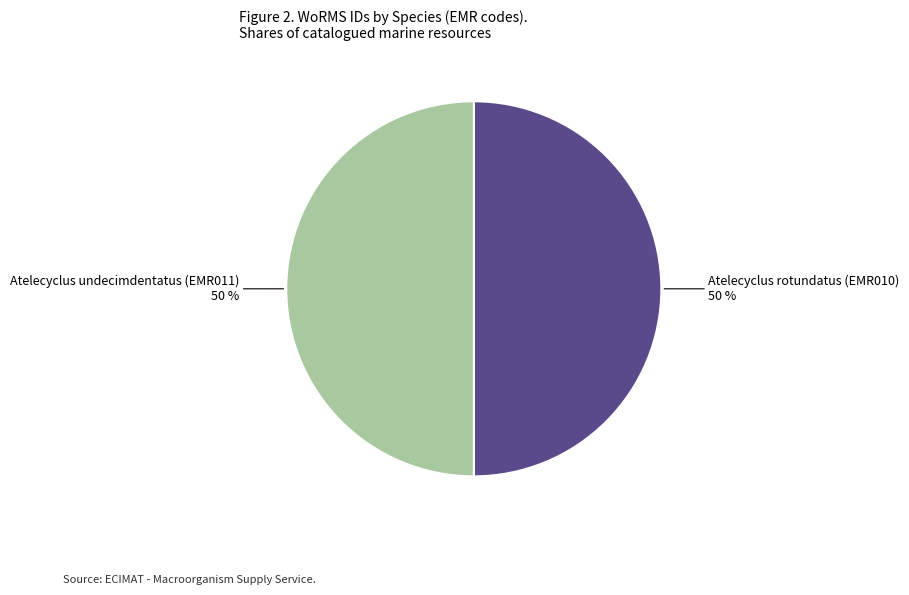

To the nearest percent, what is the average slice percentage?

50%